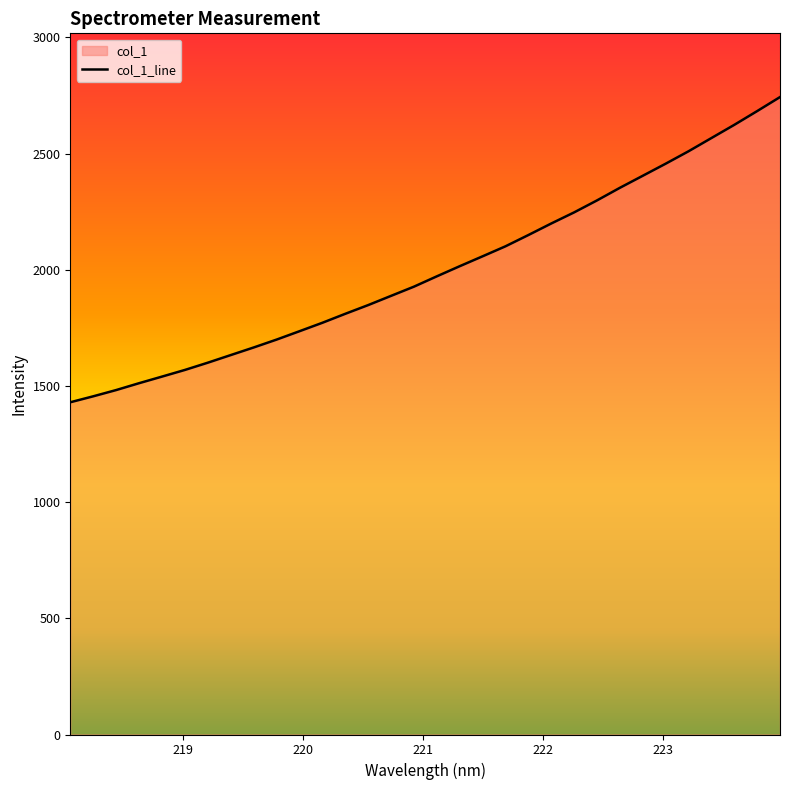

Count the number of values greater than 1971.

16